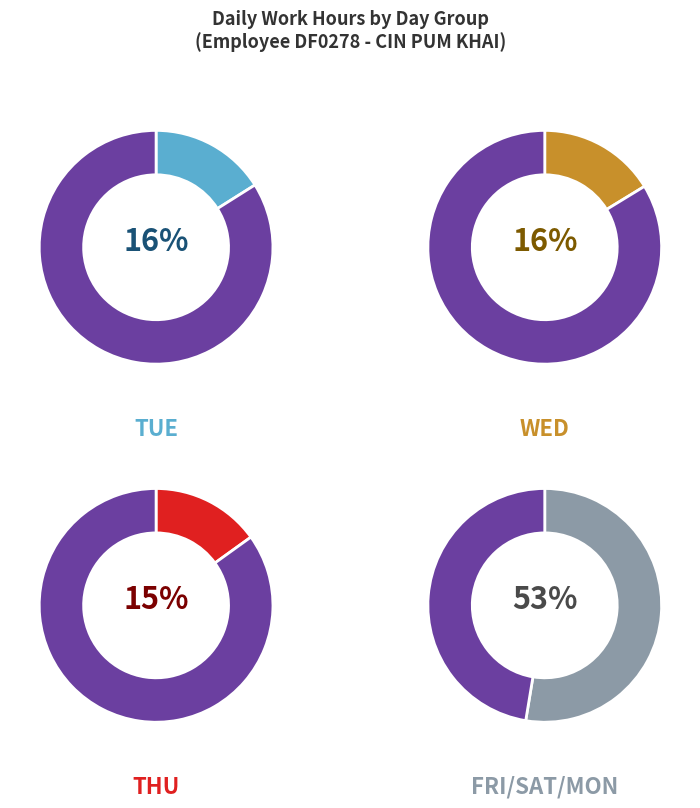

Combined, do 18-Thu and 28-Thu account for over 50%?

No